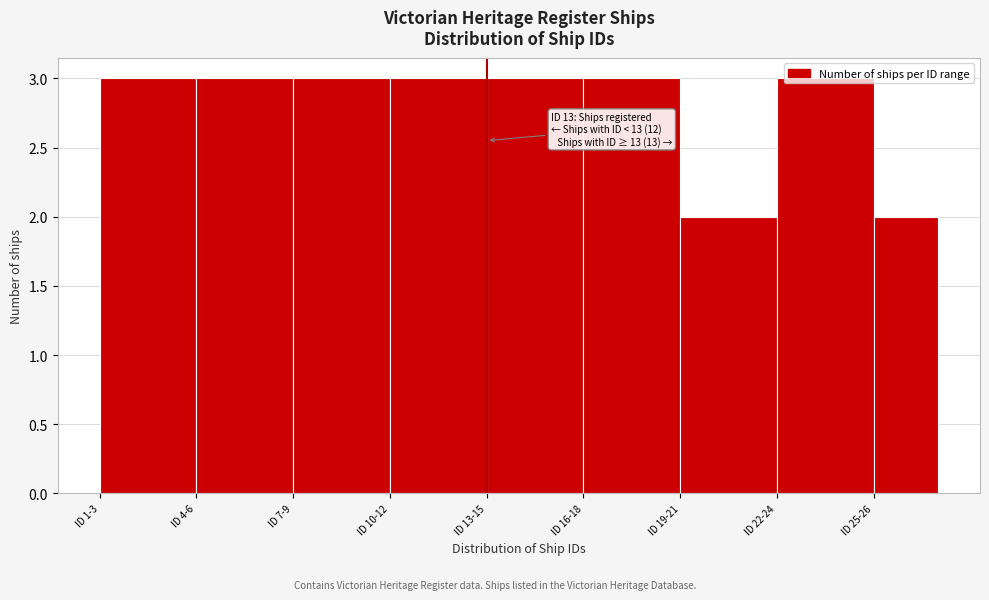

What is the sum of all values?

25